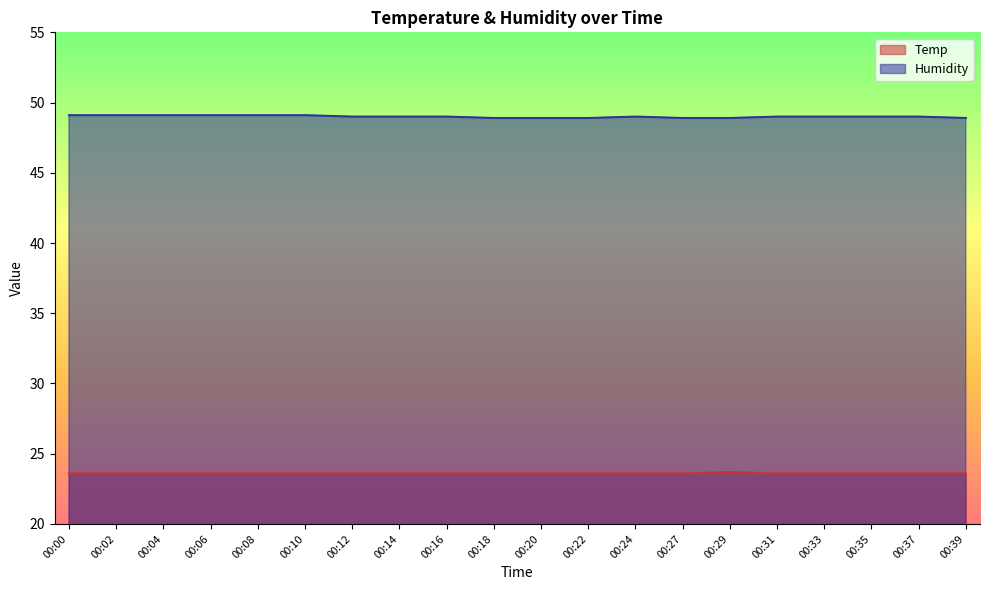

Between 00:14 and 00:39, which series saw the biggest shift?

Humidity